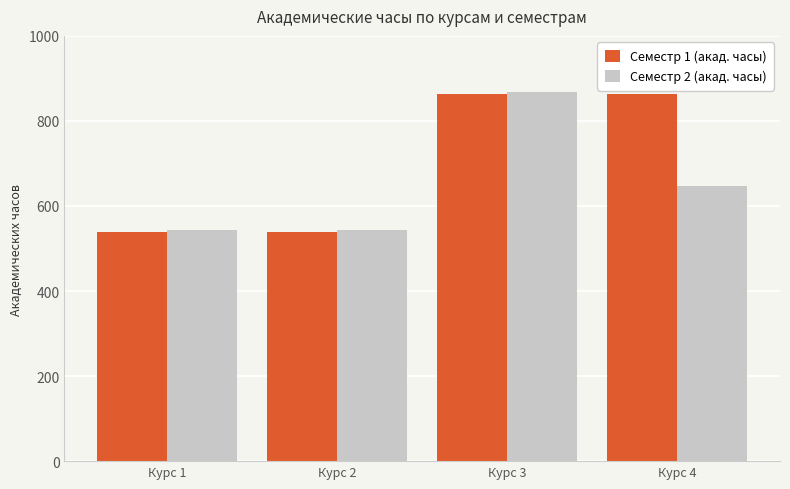

What is the maximum value shown in the chart?

868